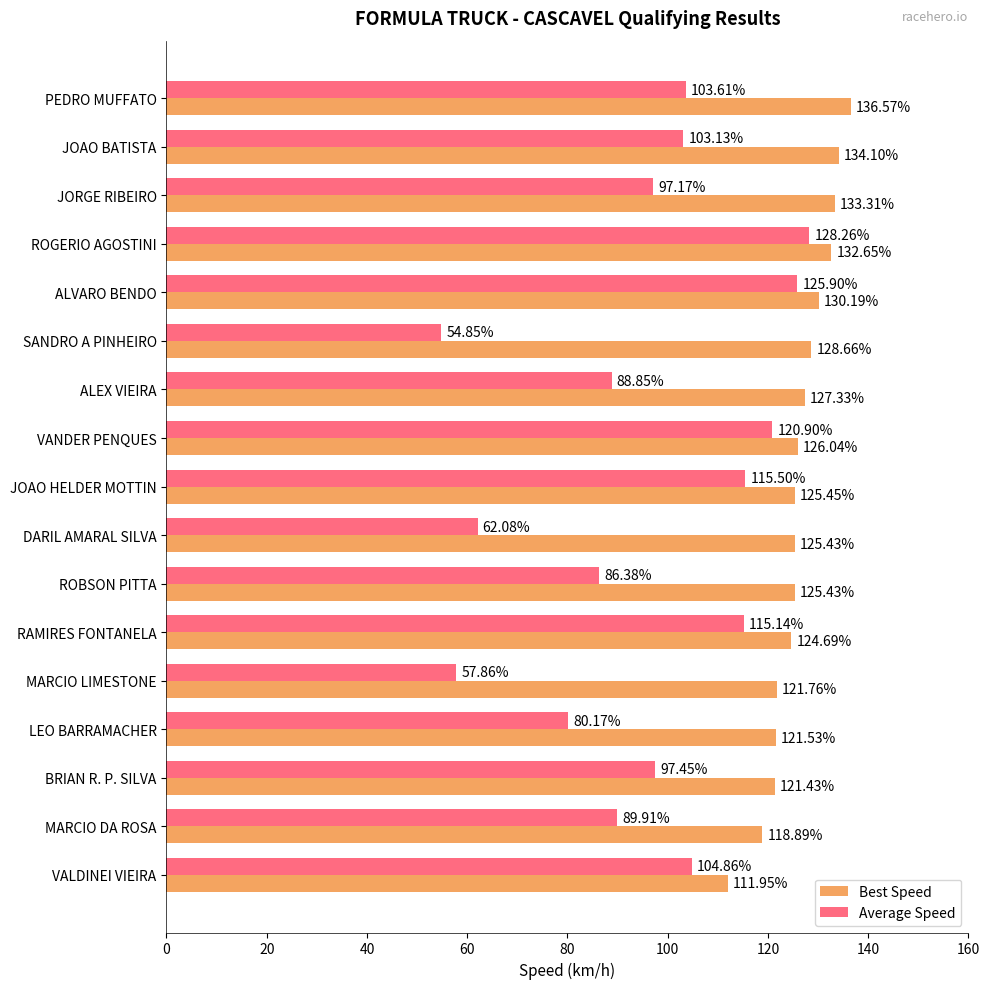

What is the average value of the Average Speed series?

96.0